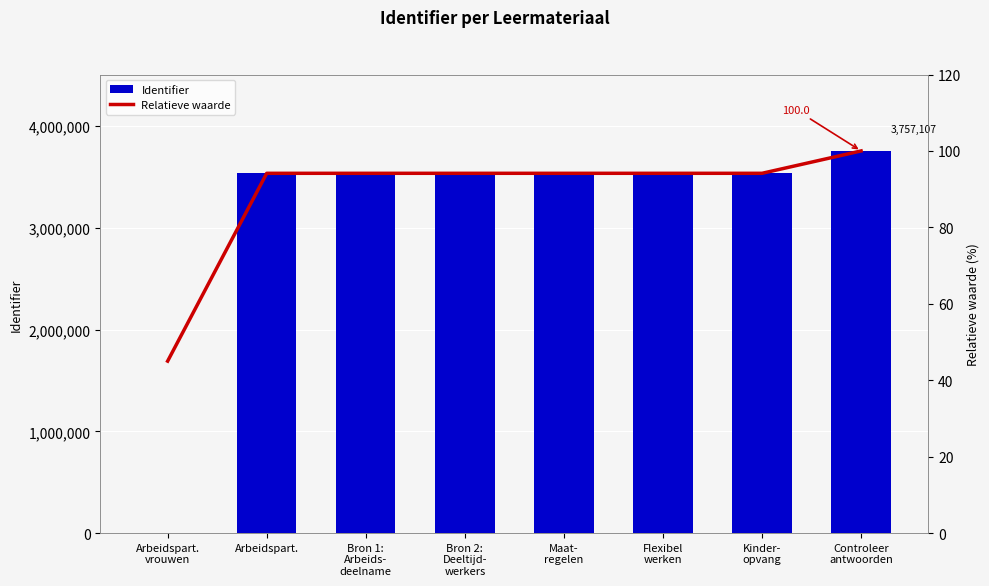

What is the label of the 7th bar from the left?

Kinder-
opvang